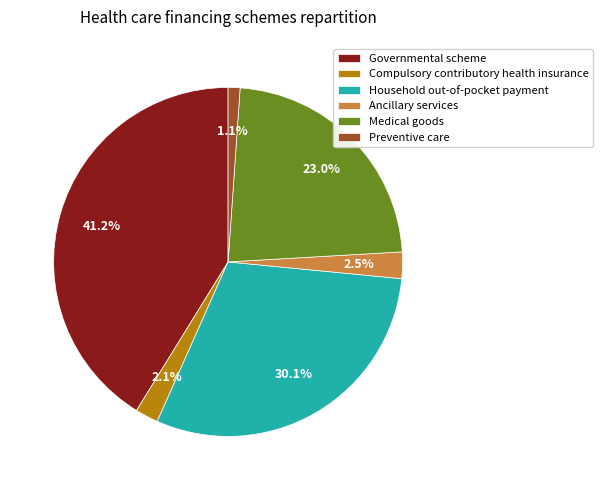

Is the sum of Ancillary services and Household out-of-pocket payment greater than half?

No